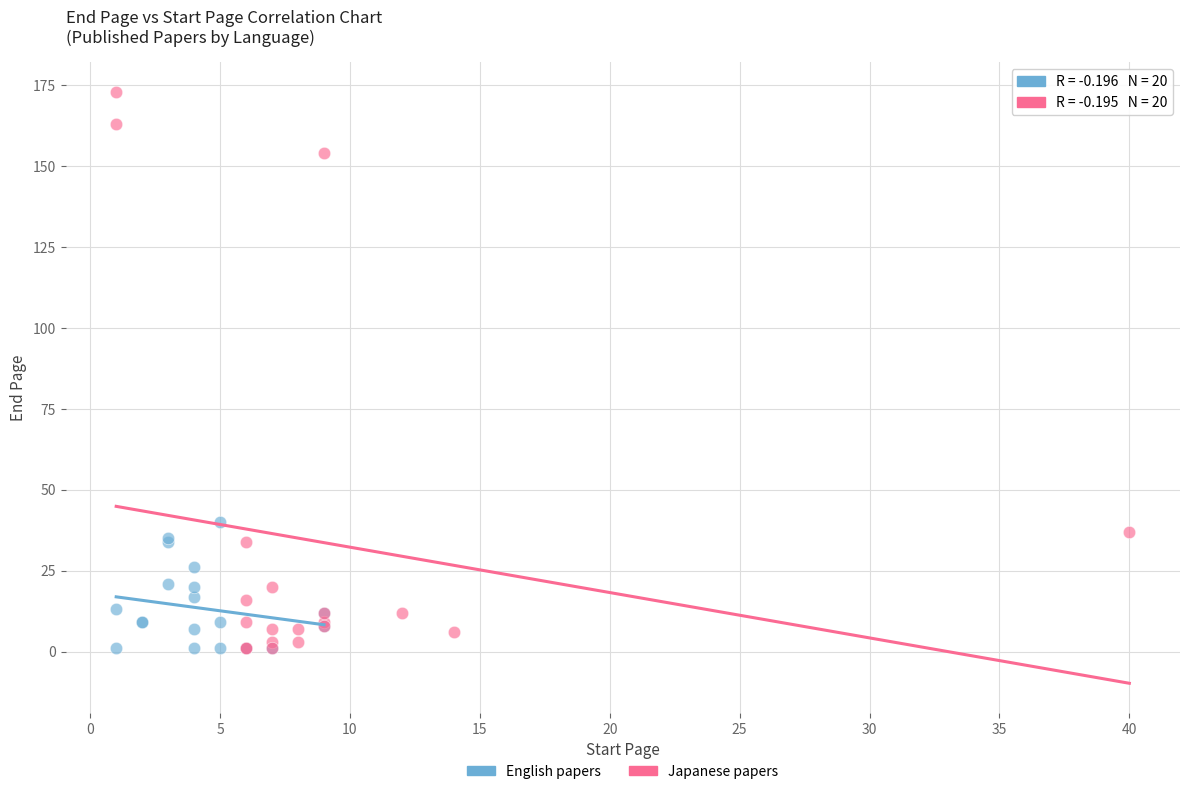

Which series has the largest Y range (max minus min)?

Japanese papers